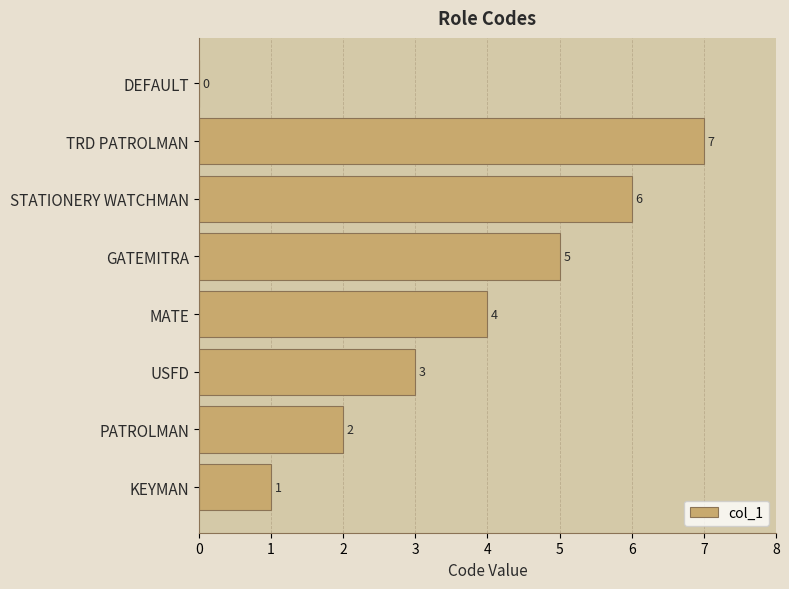

What is the maximum value shown in the chart?

7